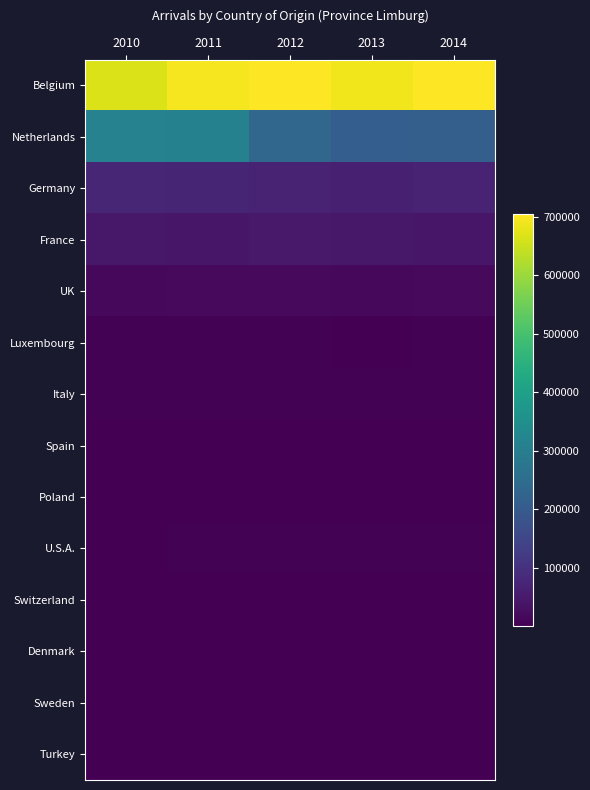

At how many categories does at least one series exceed 429340?

5